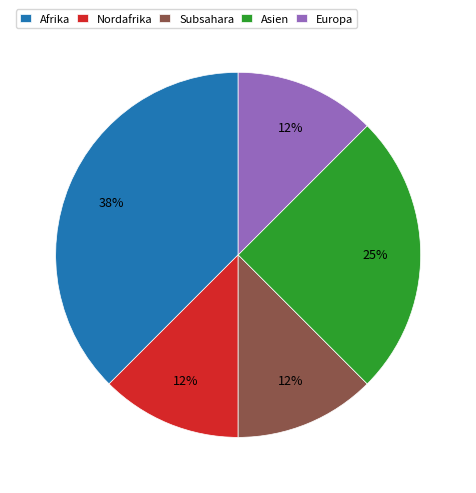

How many segments does this pie chart have?

5